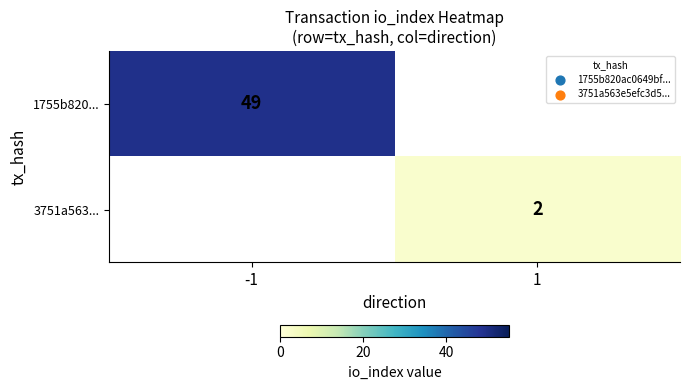

Is it true that 3751a563... equals 4 at 1?

False